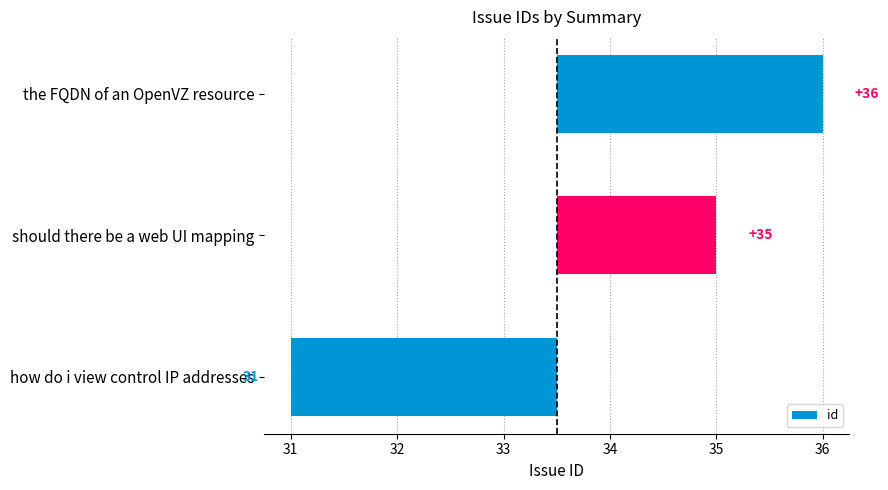

How many bars are there in total?

3